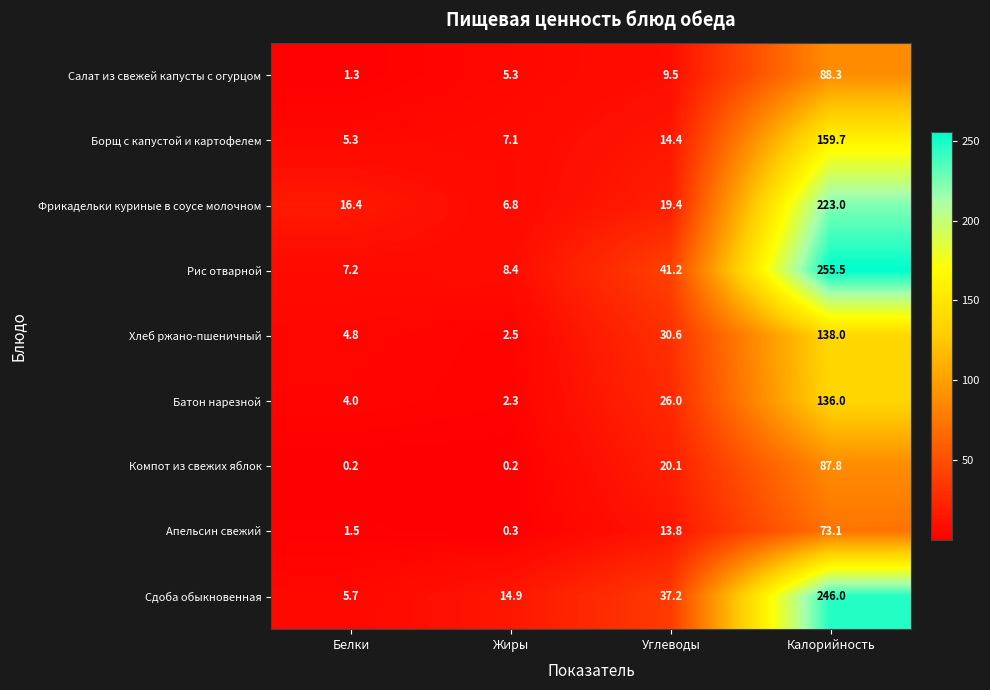

Which series has the widest spread of values?

Рис отварной